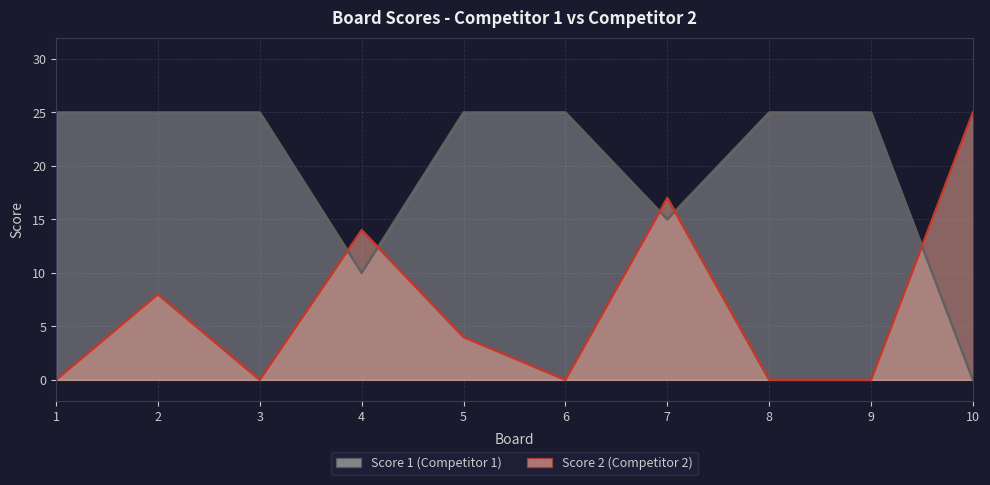

In Score 1, how many points are lower than both neighbors (excluding endpoints)?

2